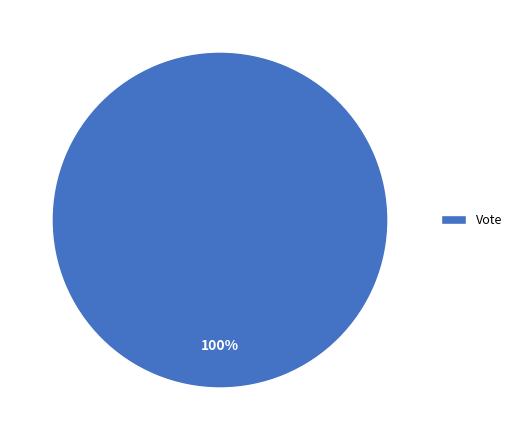

Is Vote the majority of the pie?

Yes